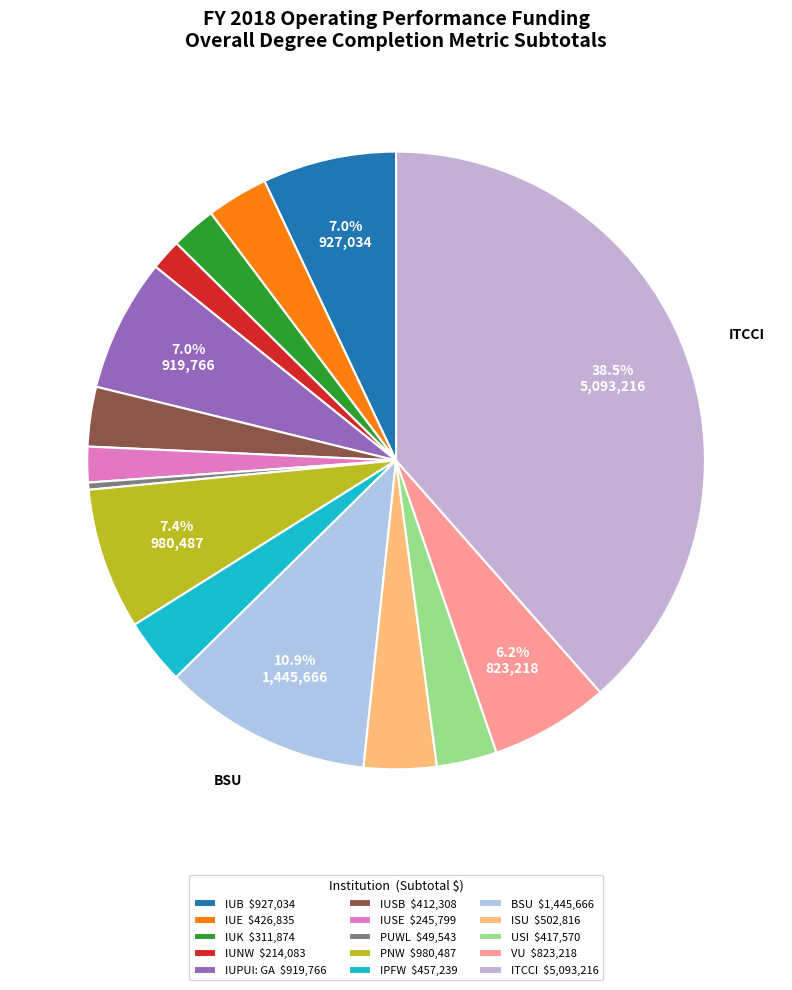

To the nearest percent, what is the combined percentage of VU and IUSB?

9%